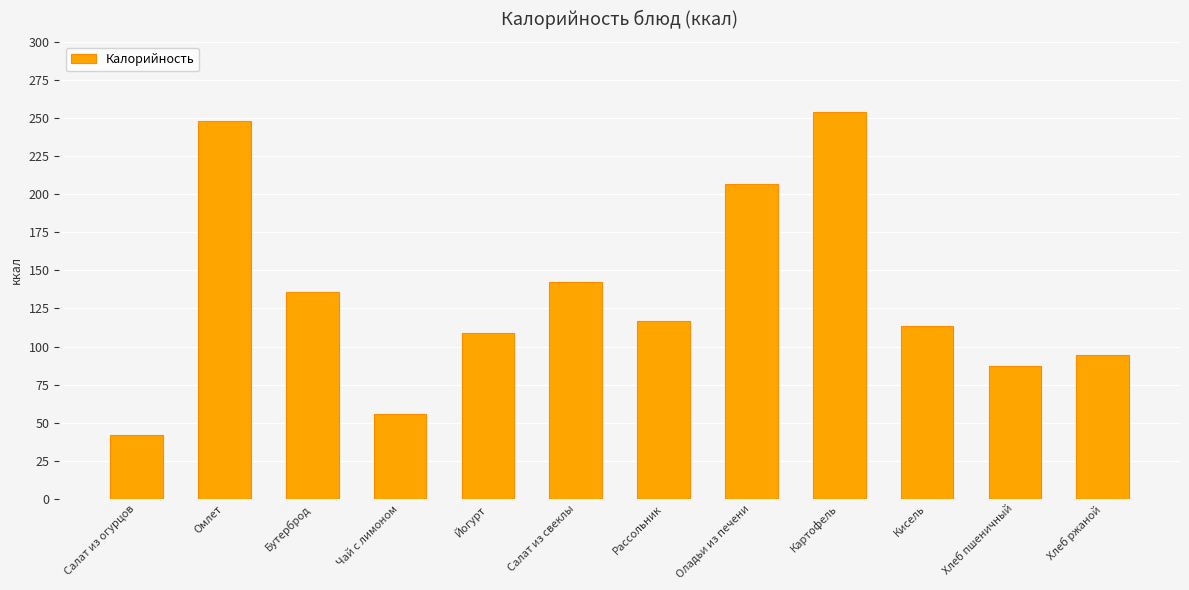

Which has a higher value, Хлеб пшеничный or Омлет?

Омлет